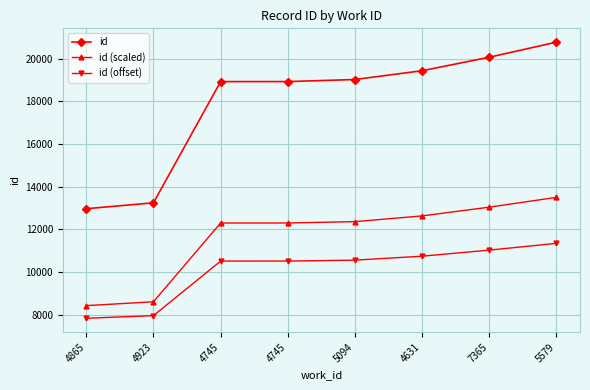

How many distinct data groups are displayed?

3